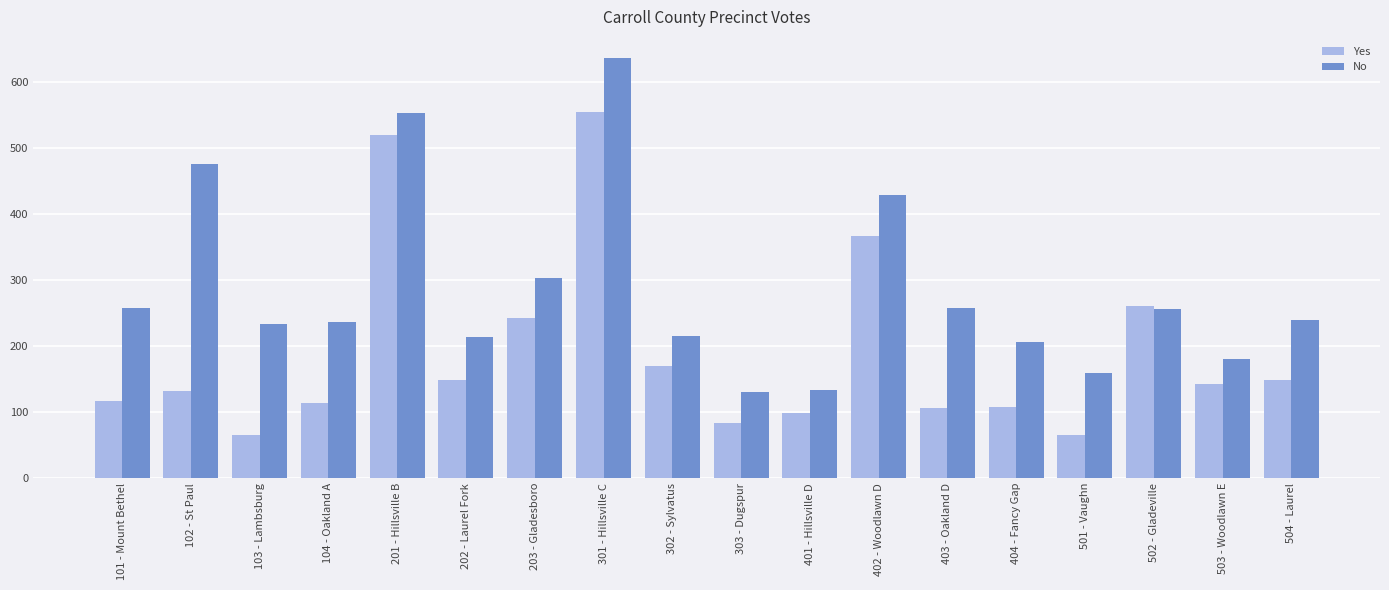

True or false: No has a value of 178 at 303 - Dugspur.

False